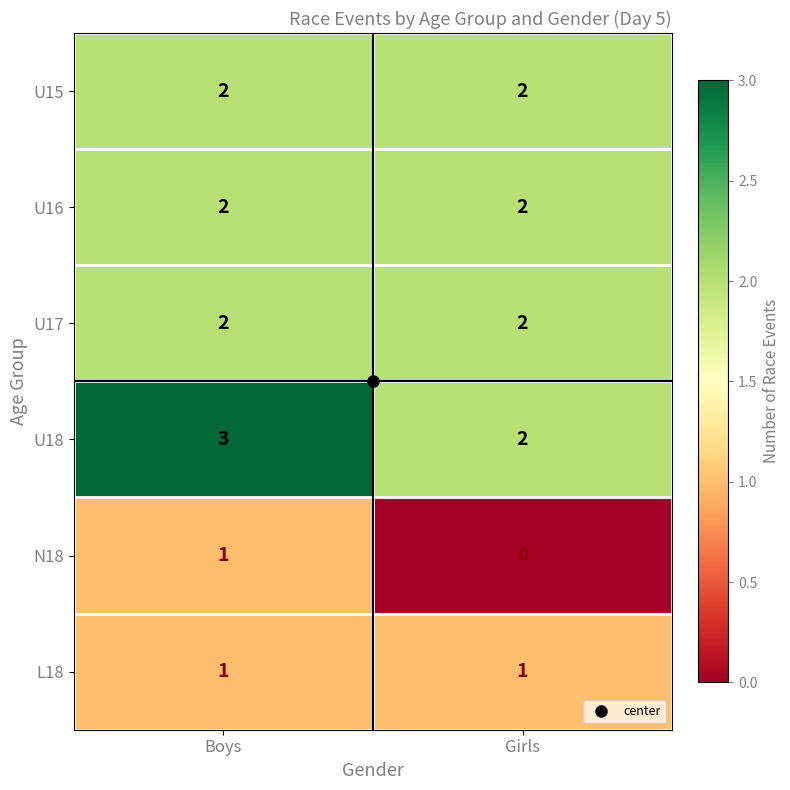

What is the difference between the highest and lowest values at Boys?

2